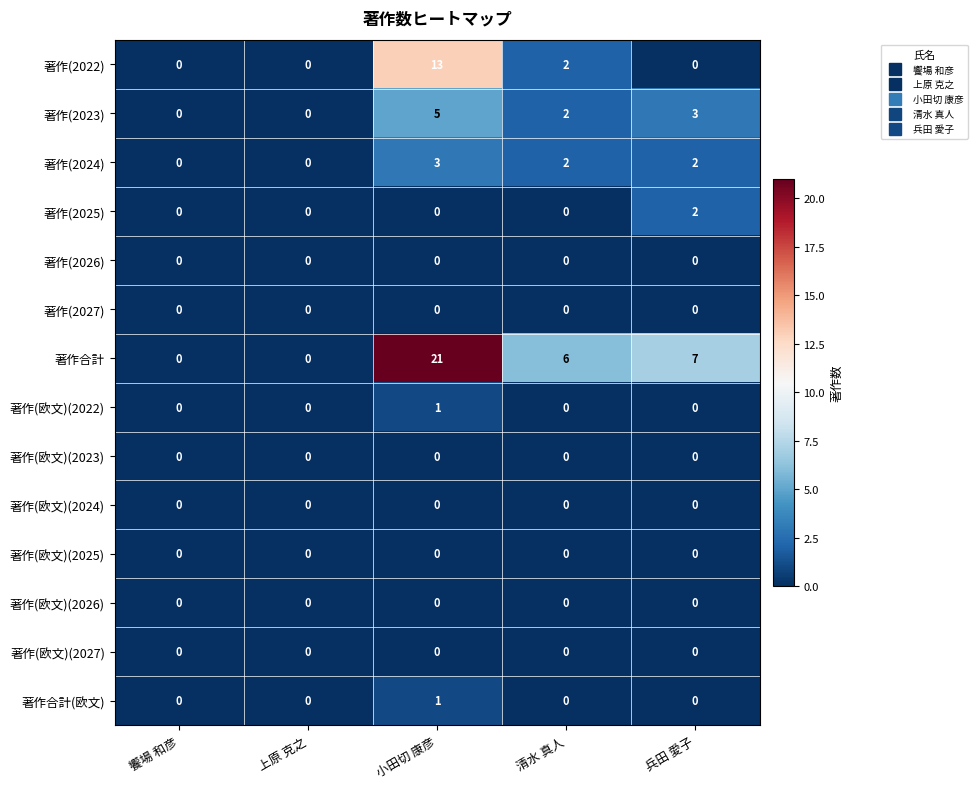

The 著作(欧文)(2024) series shows 0 at 清水 真人. True or false?

True